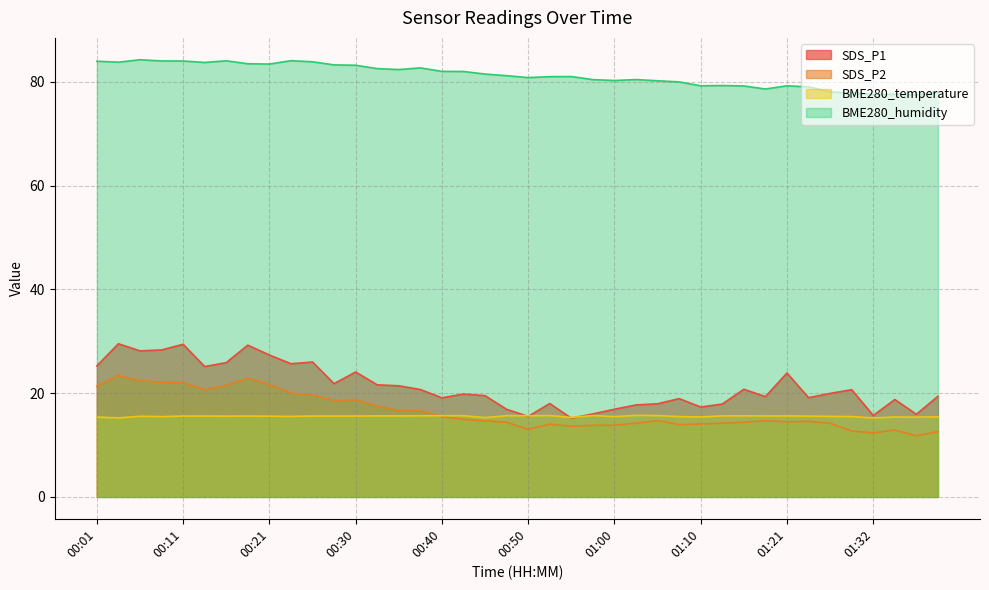

What is the maximum value shown in the chart?

84.3